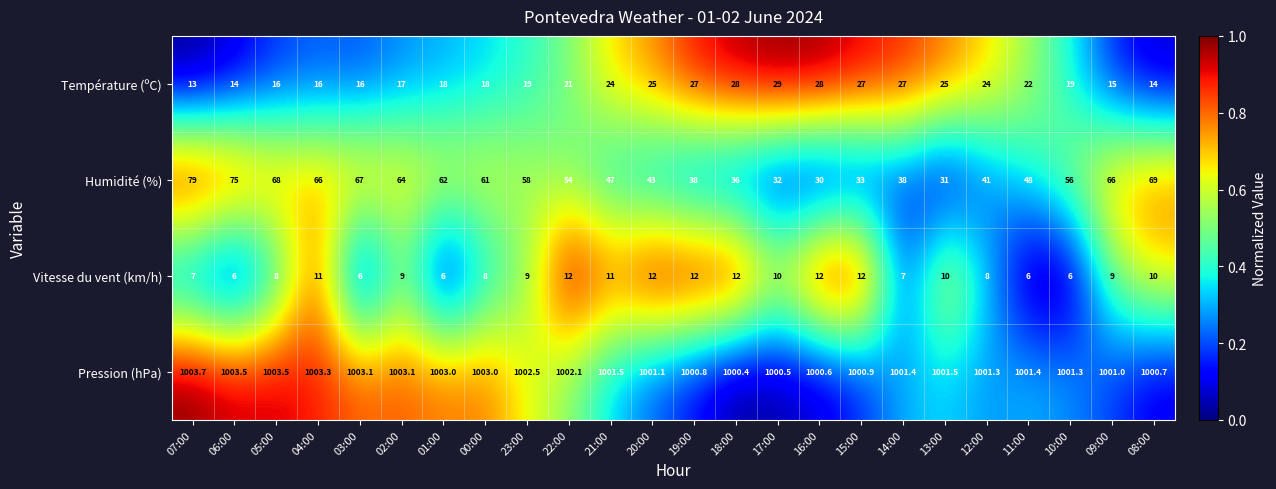

What is the sum of the Vitesse du vent (km/h) values at 09:00 and 07:00?

16.0